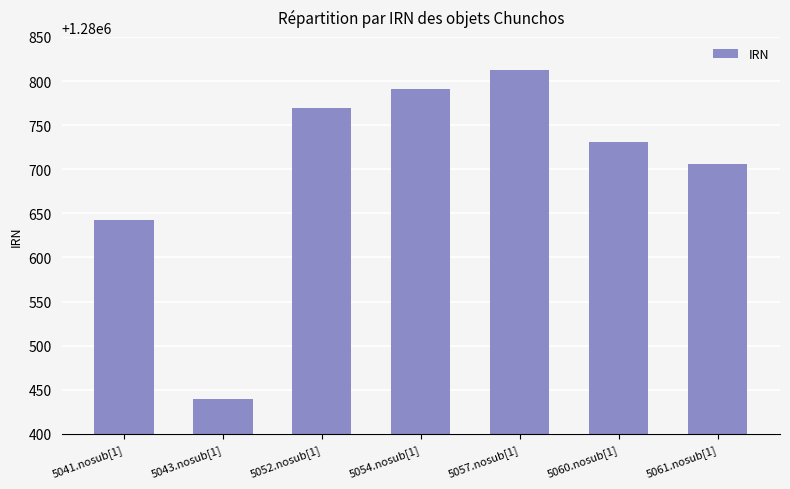

What is the sum of all values?

8964892